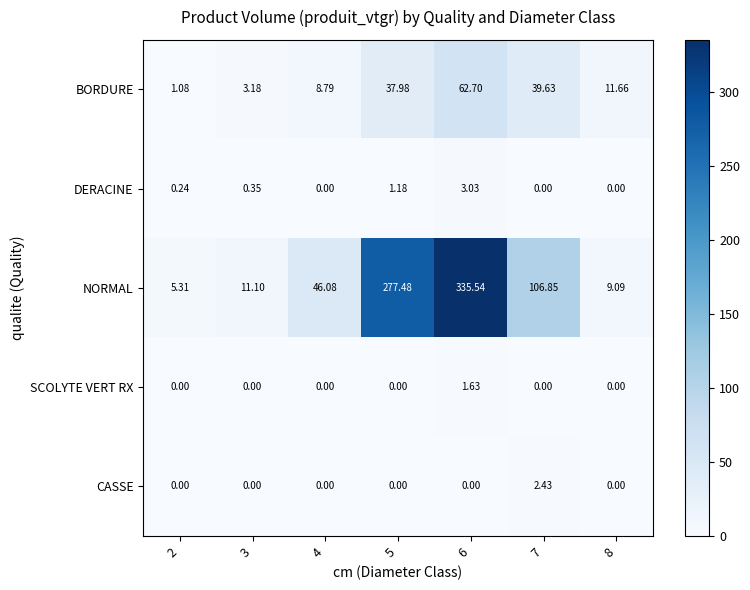

How many series are shown in this chart?

5